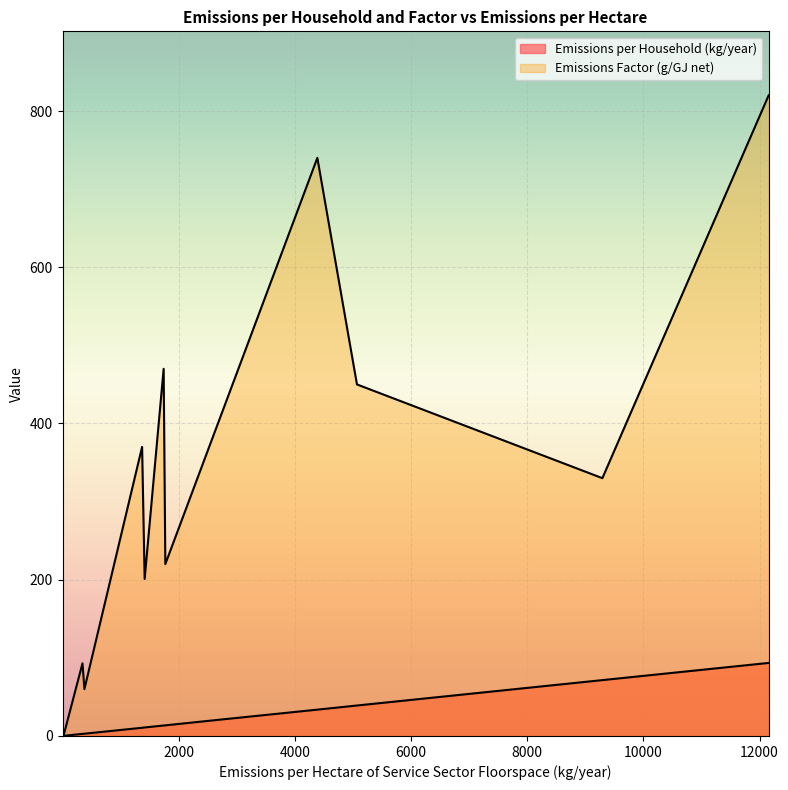

List the series in order of their peak value, lowest first.

Emissions per Household (kg/year), Emissions Factor (g/GJ net)